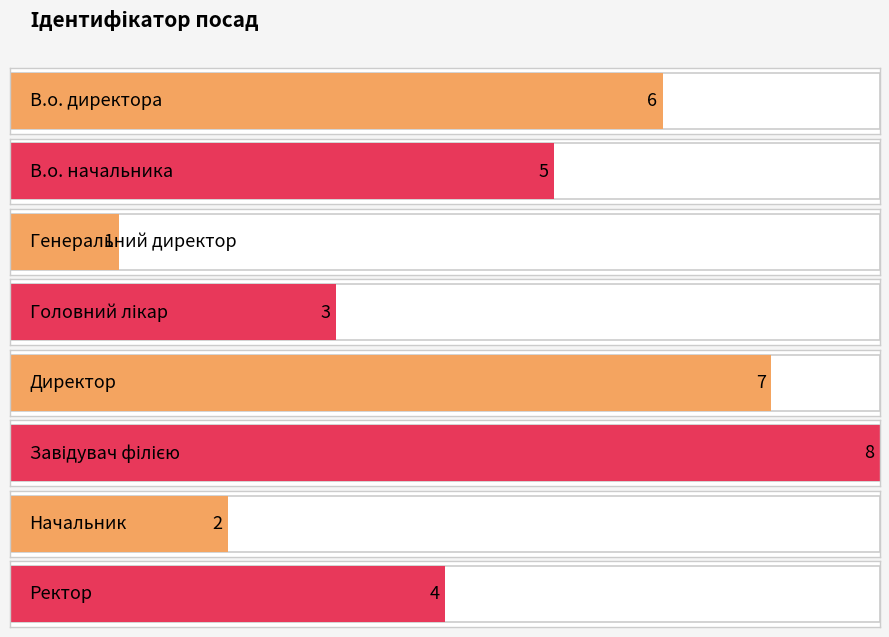

What is the smallest value displayed?

1